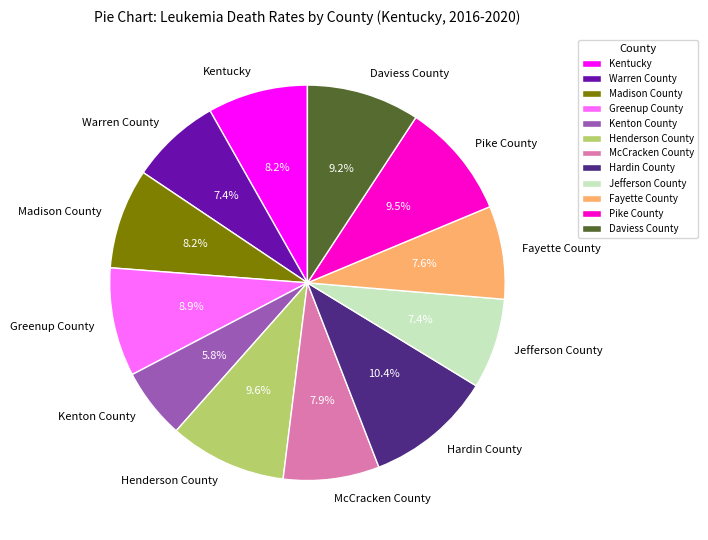

Count the number of slices in the pie.

12